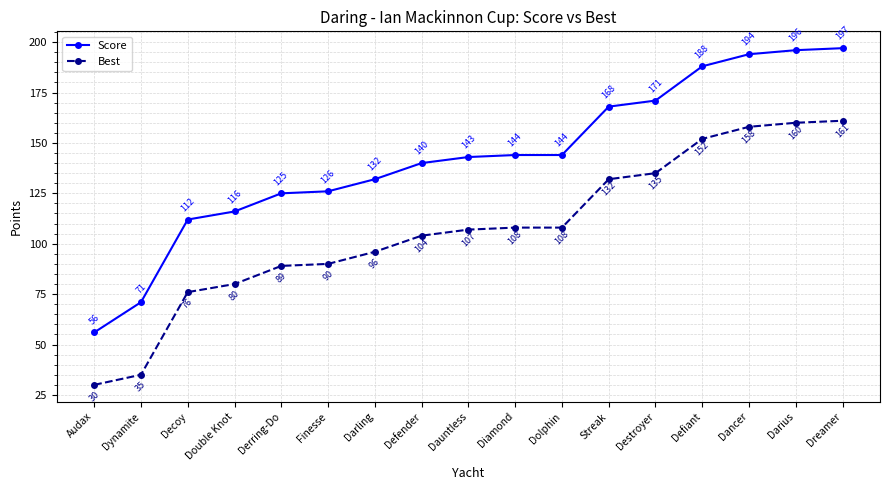

True or false: Score and Best intersect in this chart.

False